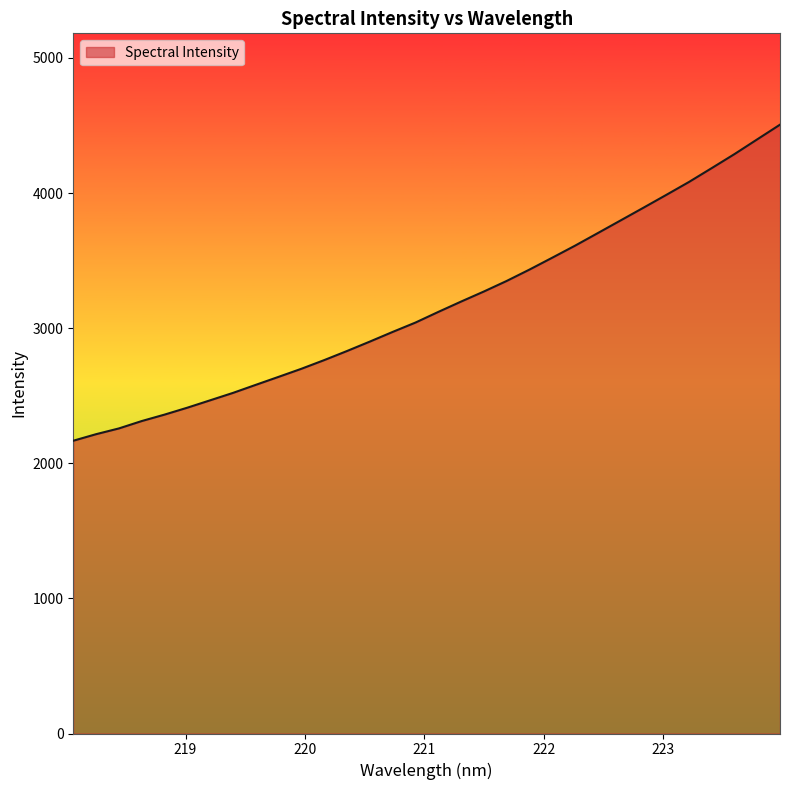

Reading right to left, transcribe all the data shown in this chart.

4506.4	4397.6	4288.5	4184.6	4082.0	3986.0	3891.3	3797.4	3703.8	3610.6	3521.6	3433.6	3349.5	3271.4	3196.9	3120.3	3041.7	2972.4	2900.9	2831.2	2763.9	2699.7	2639.9	2580.8	2521.1	2466.3	2411.7	2360.4	2312.7	2258.1	2215.4	2166.9